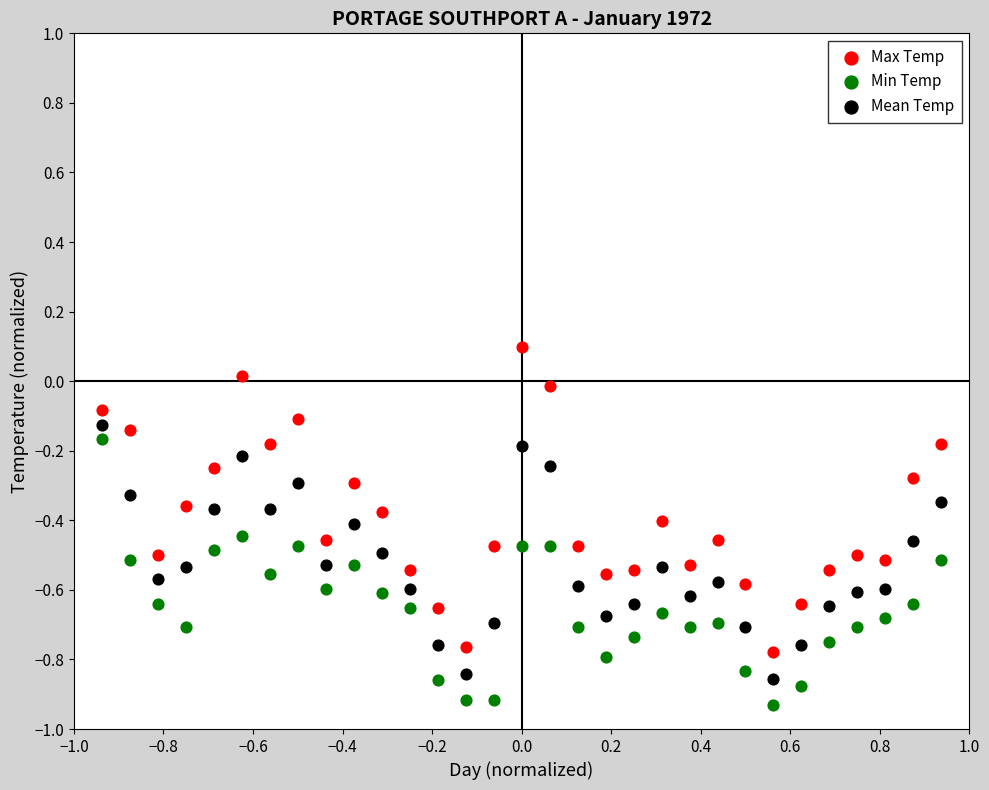

Across all data points, what is the range of X values (max minus min)?

1.9